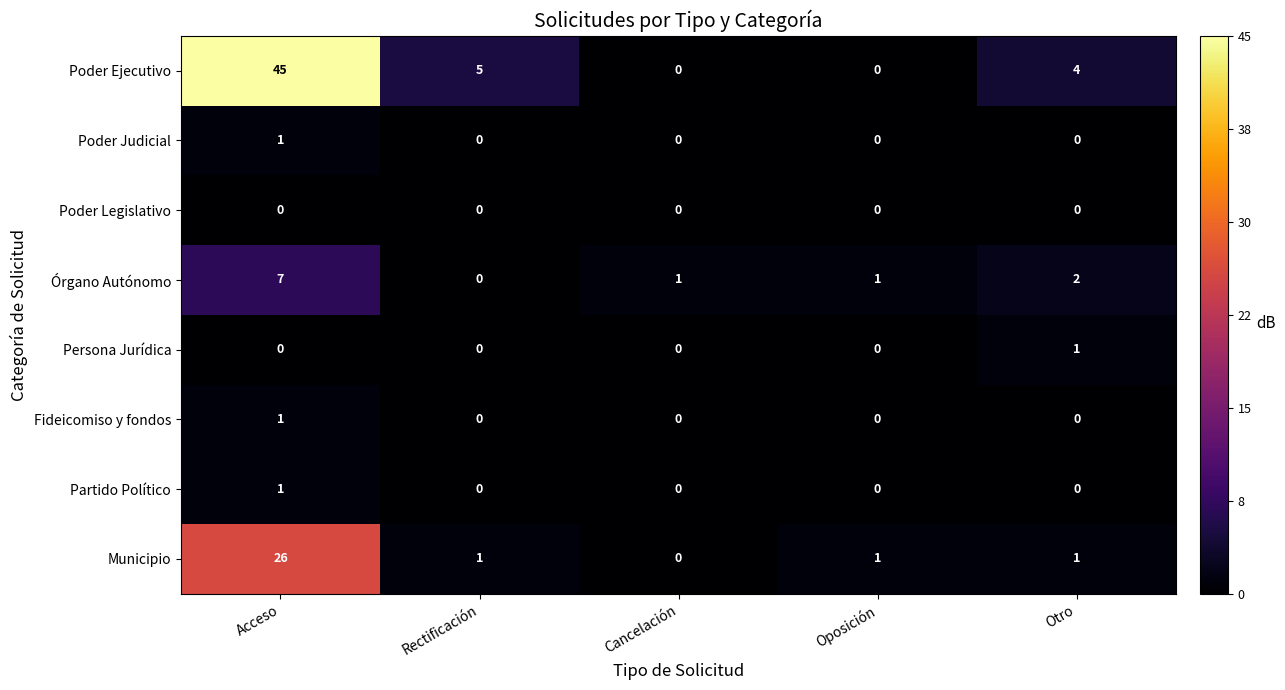

Between Rectificación and Cancelación, which series saw the biggest shift?

Poder Ejecutivo